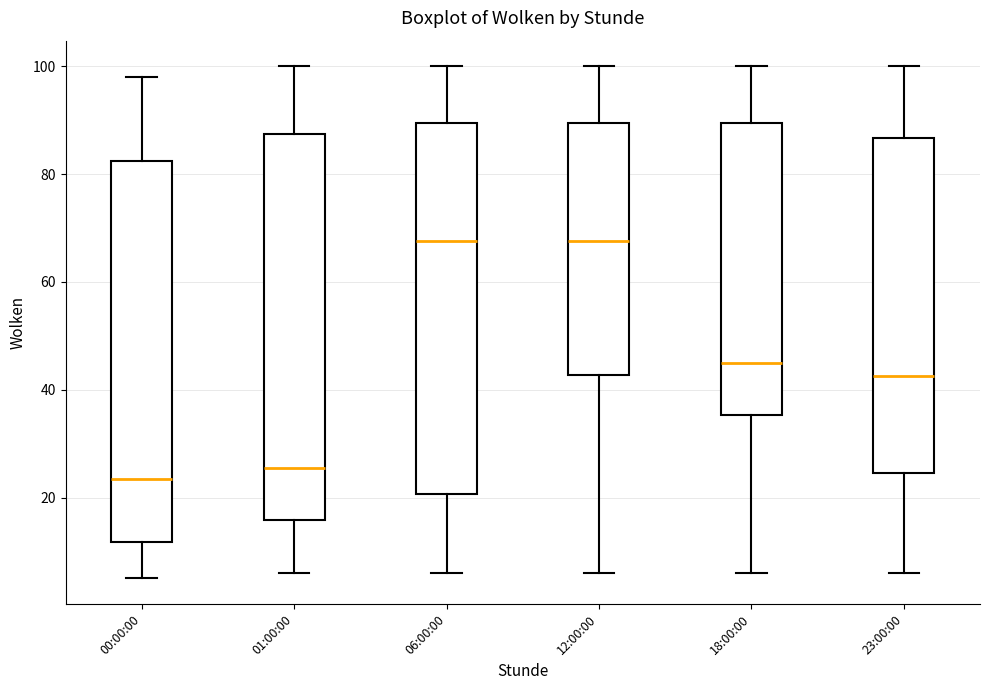

Reading left to right, transcribe this box plot: for each box, give where its median line is, the range the box spans, and where its two whiskers end, as read against the y-axis. The values are not printed on the chart, so give them approximately, as read against the axis.

00:00:00: median 24, box 12 to 82, whiskers 6 to 98
01:00:00: median 26, box 16 to 88, whiskers 6 to 100
06:00:00: median 68, box 20 to 90, whiskers 6 to 100
12:00:00: median 68, box 42 to 90, whiskers 6 to 100
18:00:00: median 46, box 36 to 90, whiskers 6 to 100
23:00:00: median 42, box 24 to 86, whiskers 6 to 100